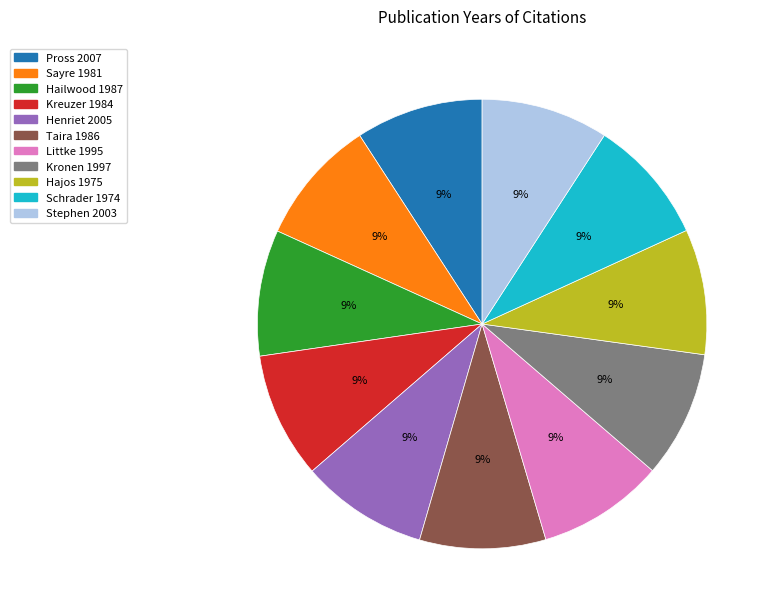

Does Henriet 2005 represent more than half of the total?

No